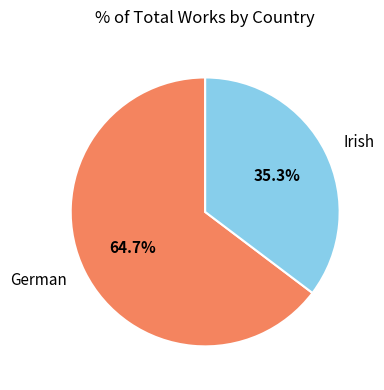

Count the number of slices in the pie.

2